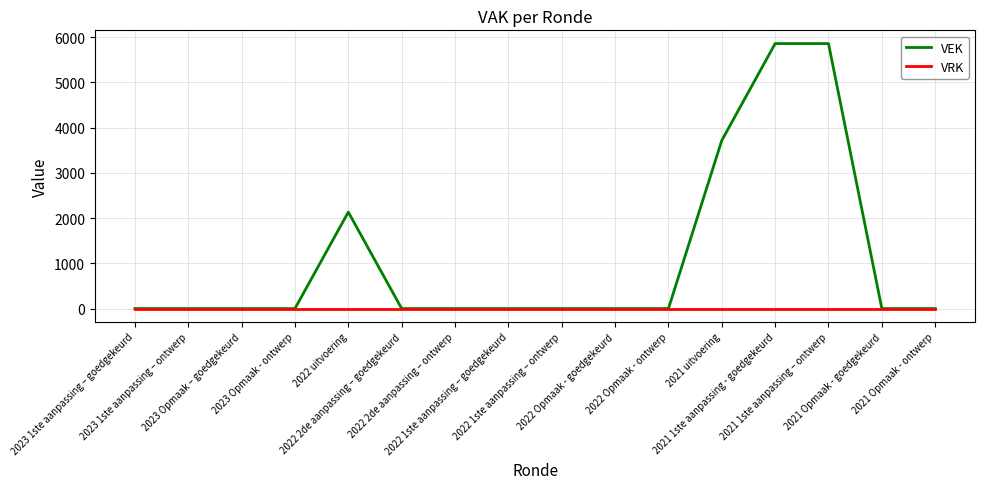

What is the maximum value shown in the chart?

5860